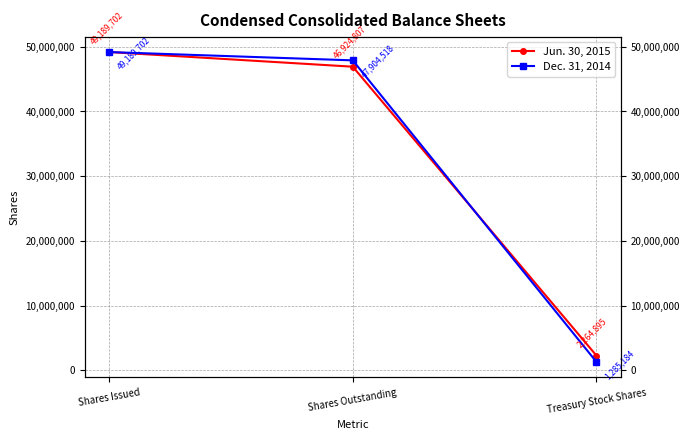

Between Shares Issued and Treasury Stock Shares, which series saw the biggest shift?

Dec. 31, 2014